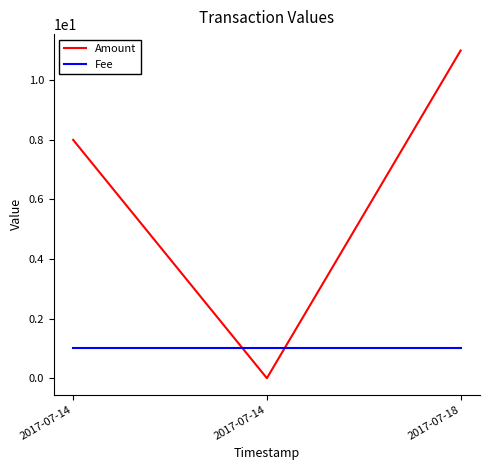

What is the difference between the maximum and second lowest values in the Amount series?

3